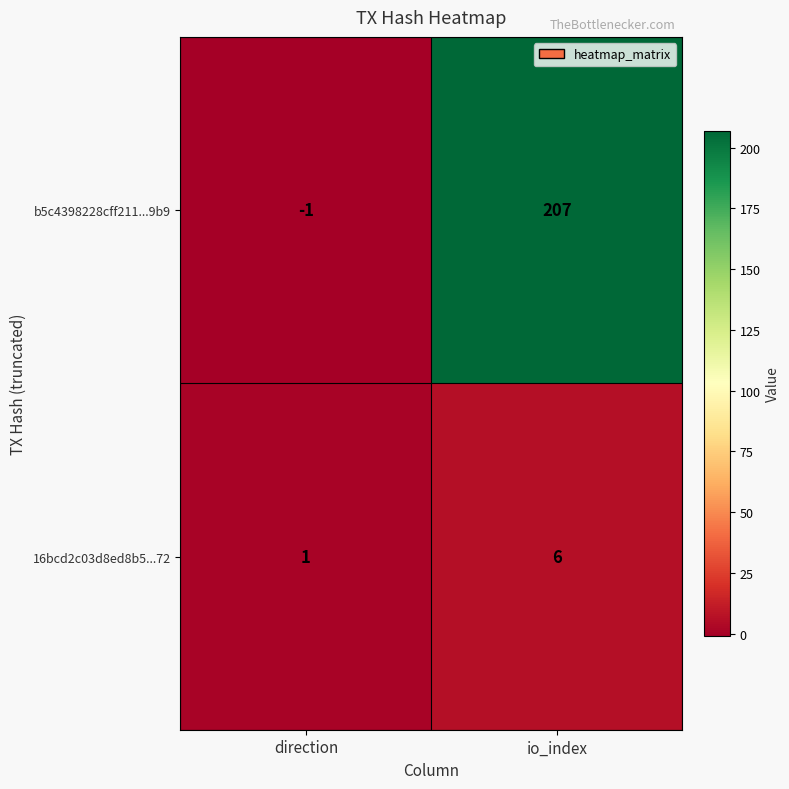

The 16bcd2c03d8ed8b5...72 series shows 6 at io_index. True or false?

True